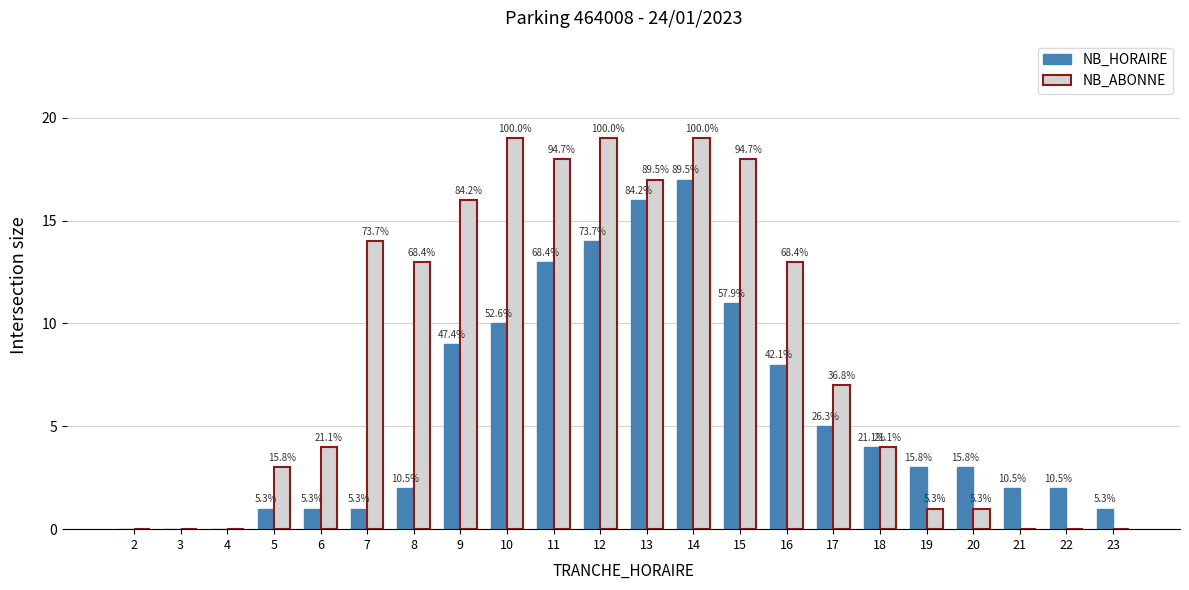

List the series in order of their peak value, highest first.

NB_ABONNE, NB_HORAIRE